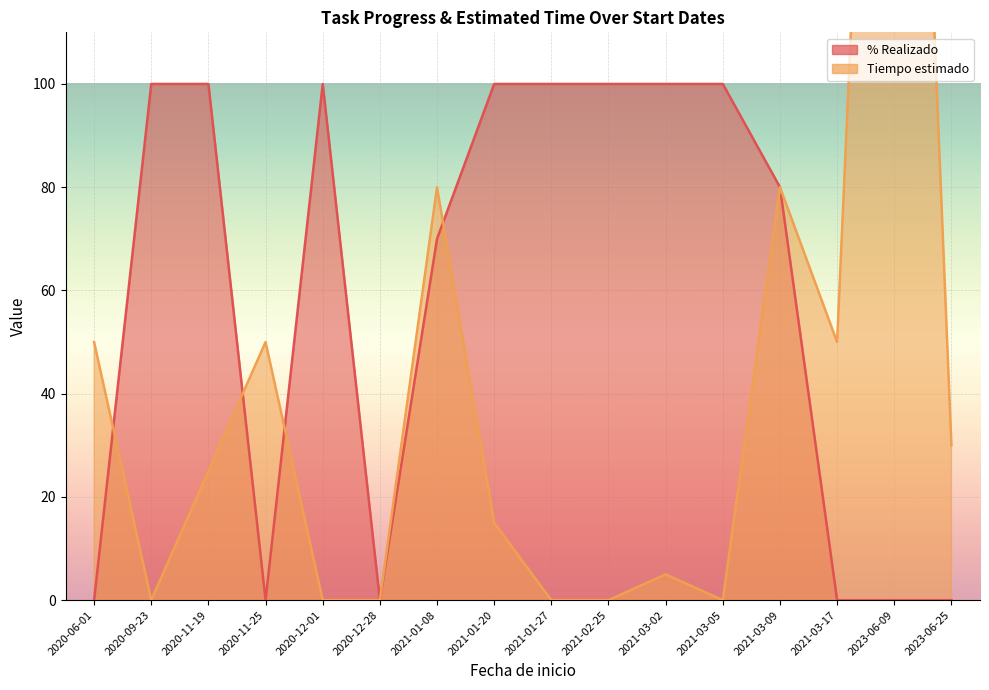

What is the highest value of the % Realizado series?

100